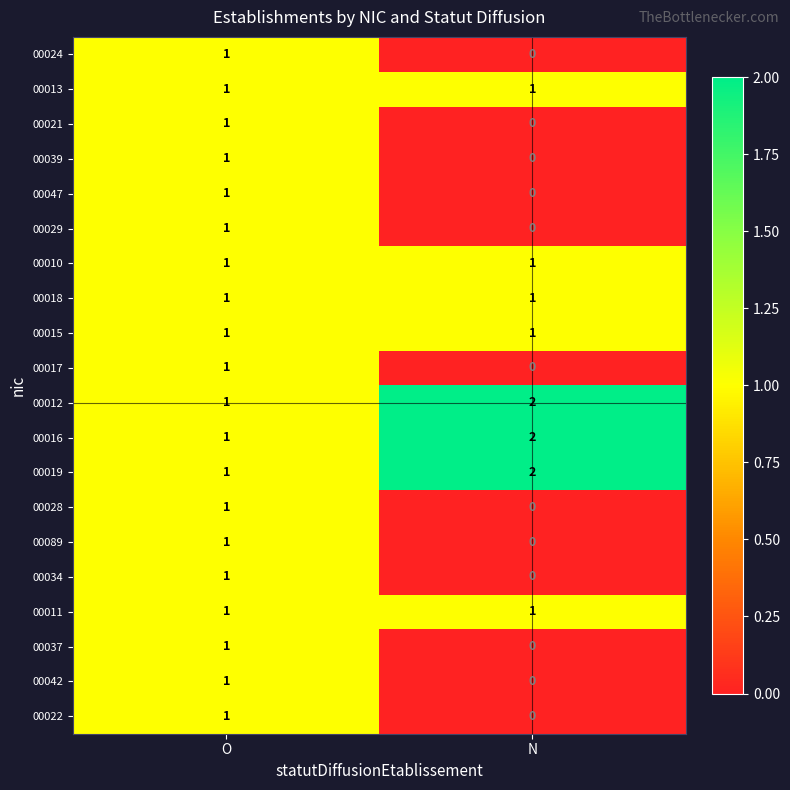

List the labels in order of 00039 value, largest first.

O, N